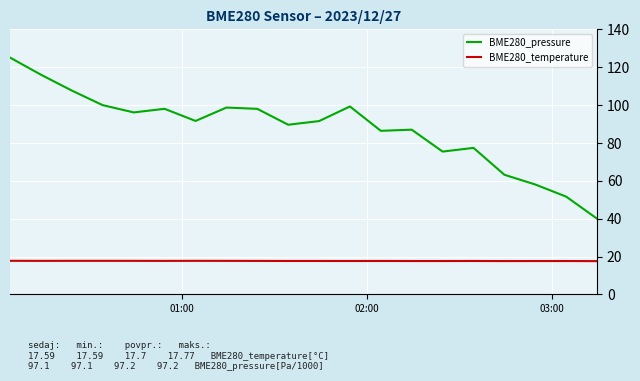

List the series in order of their overall mean, lowest first.

BME280_temperature, BME280_pressure